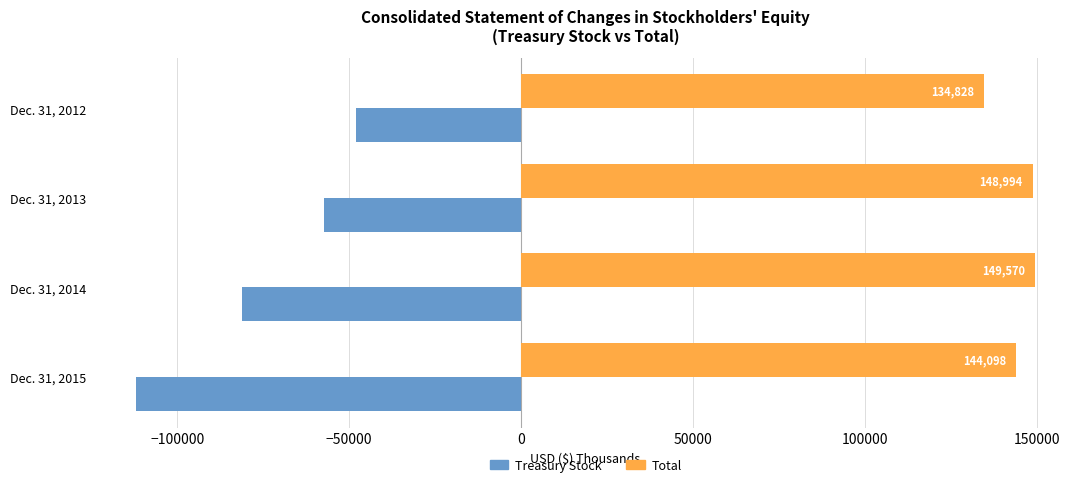

Is it true that Total equals 198920 at Dec. 31, 2015?

False